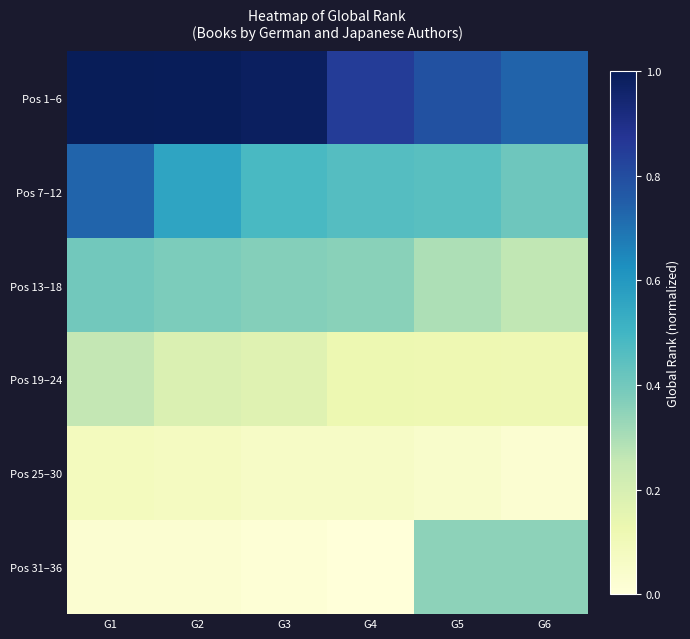

Reading right to left, list all the values displayed in this chart.

Pos 1–6: G6=0.7	G5=0.8	G4=0.8	G3=1.0	G2=1.0	G1=1.0
Pos 7–12: G6=0.4	G5=0.5	G4=0.5	G3=0.5	G2=0.6	G1=0.7
Pos 13–18: G6=0.3	G5=0.3	G4=0.4	G3=0.4	G2=0.4	G1=0.4
Pos 19–24: G6=0.1	G5=0.1	G4=0.1	G3=0.2	G2=0.2	G1=0.3
Pos 25–30: G6=0.0	G5=0.0	G4=0.1	G3=0.1	G2=0.1	G1=0.1
Pos 31–36: G6=0.3	G5=0.3	G4=0.0	G3=0.0	G2=0.0	G1=0.0